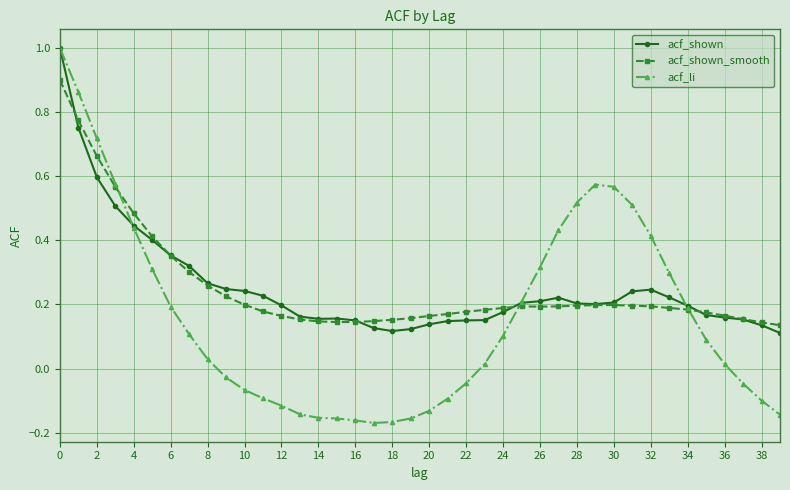

What is the highest value of the acf_li series?

1.0